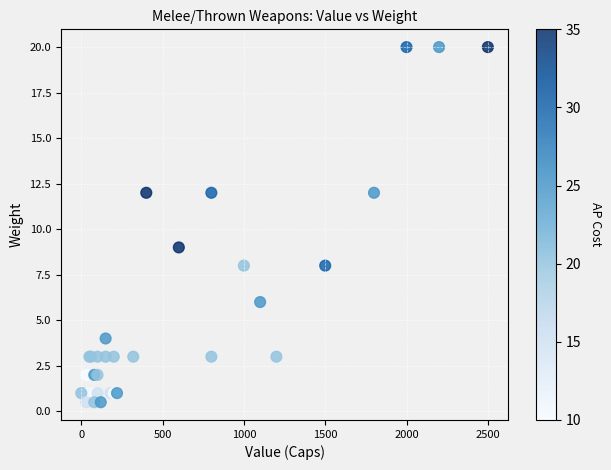

What Y value in the scatter plot is closest to 10?

9.0